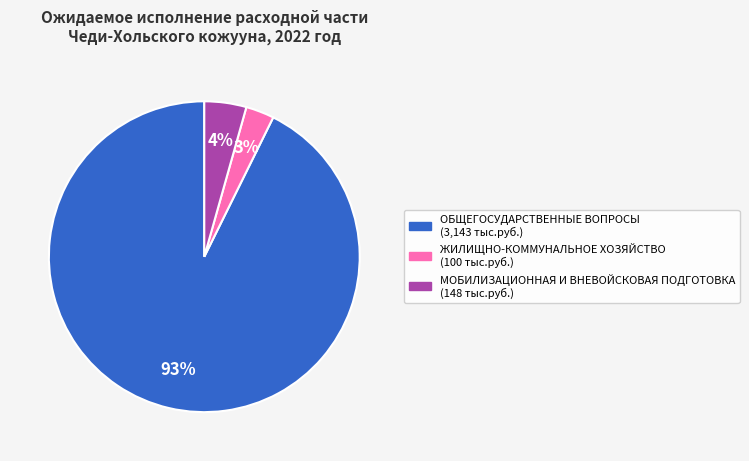

To the nearest percent, what is the average slice percentage?

33%